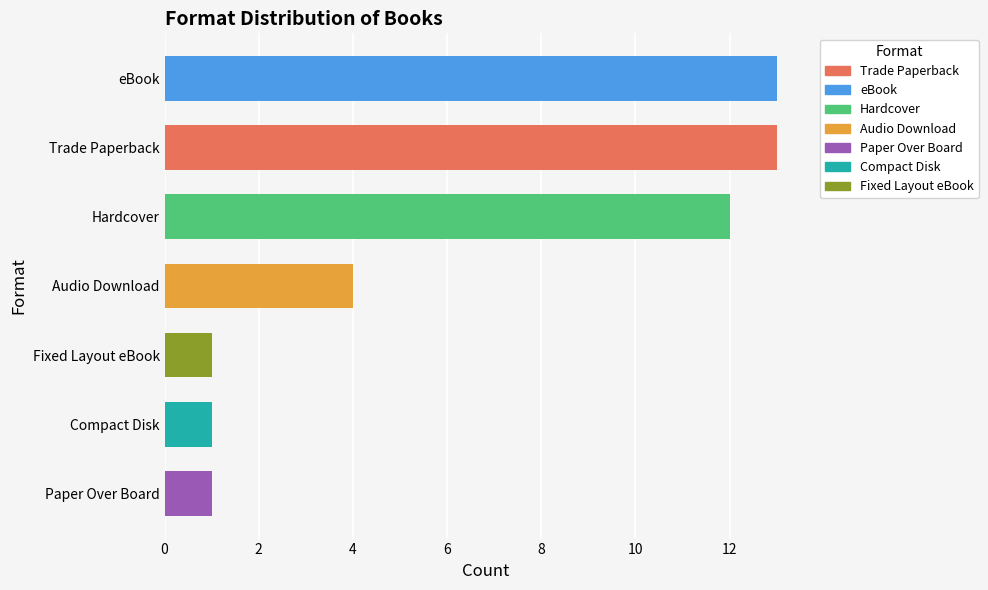

Approximately how many times larger is the value at Hardcover compared to Audio Download?

3.0